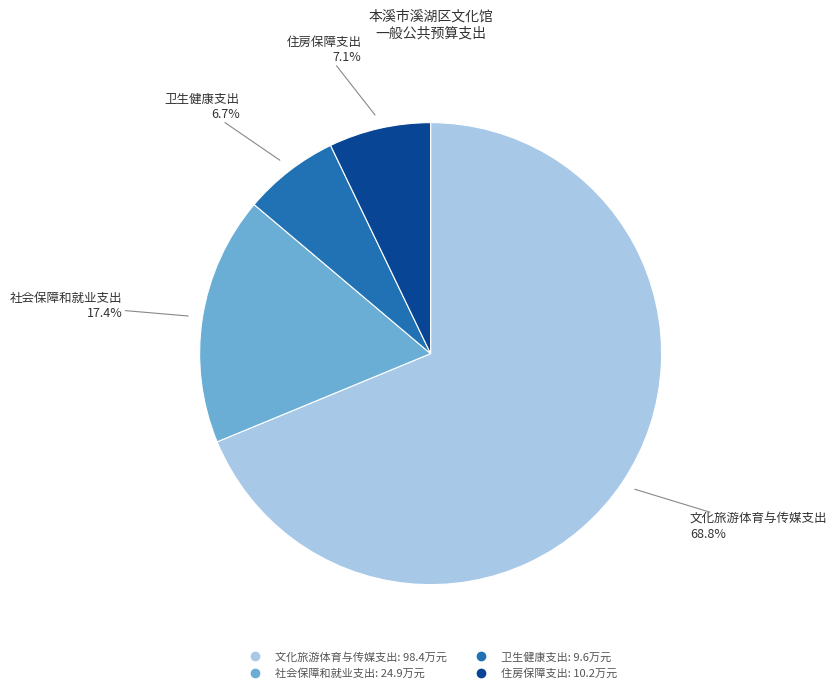

Does any single category account for the majority?

Yes